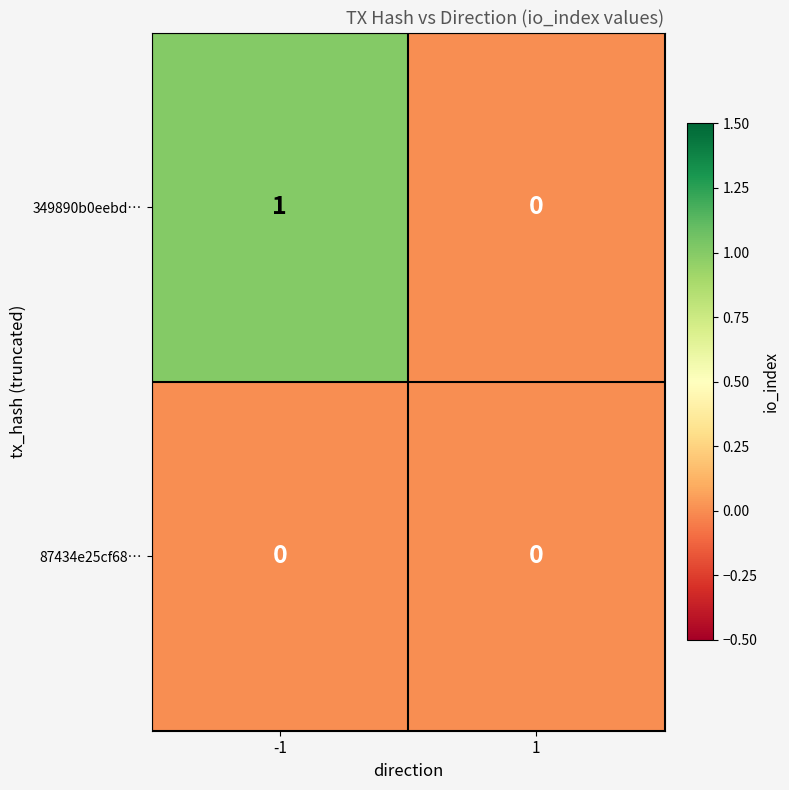

Which series has the widest spread of values?

349890b0eebd…